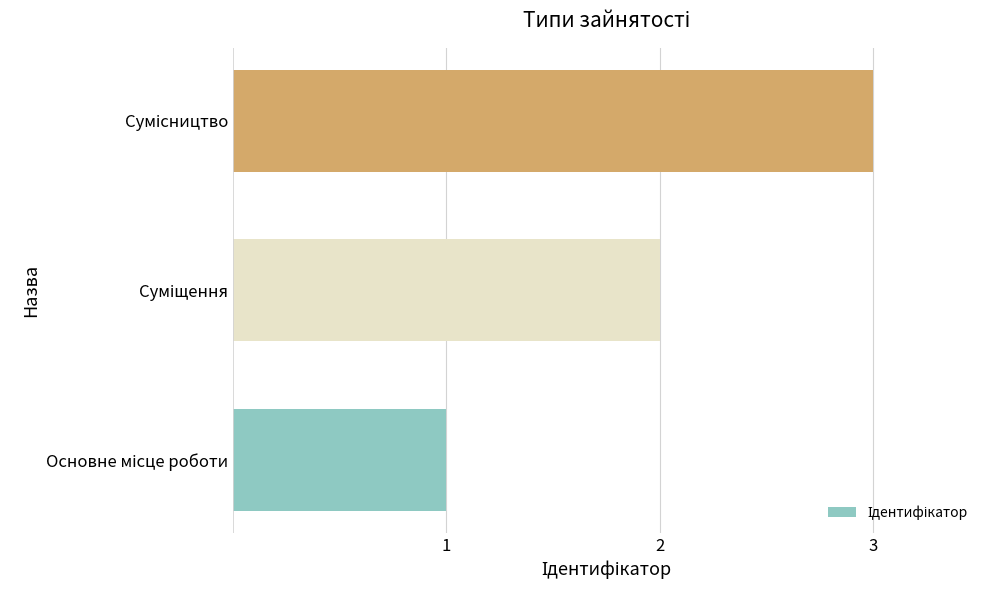

How many categories are shown in the chart?

3